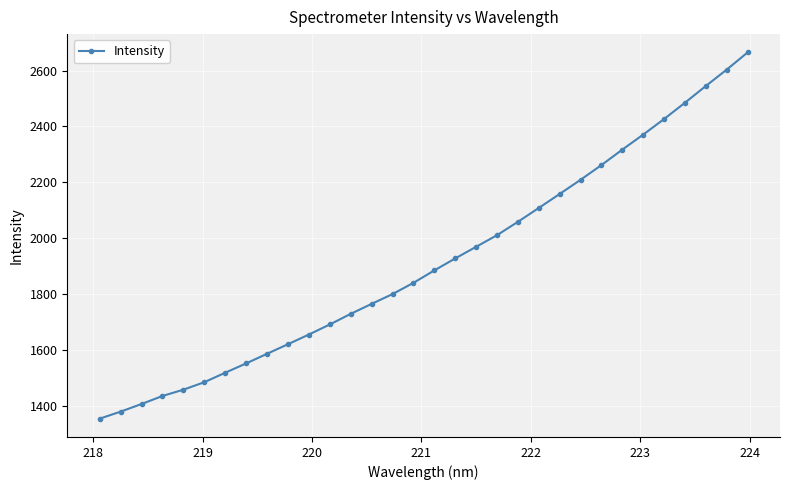

What is the difference between the second highest and second lowest values?

1224.4